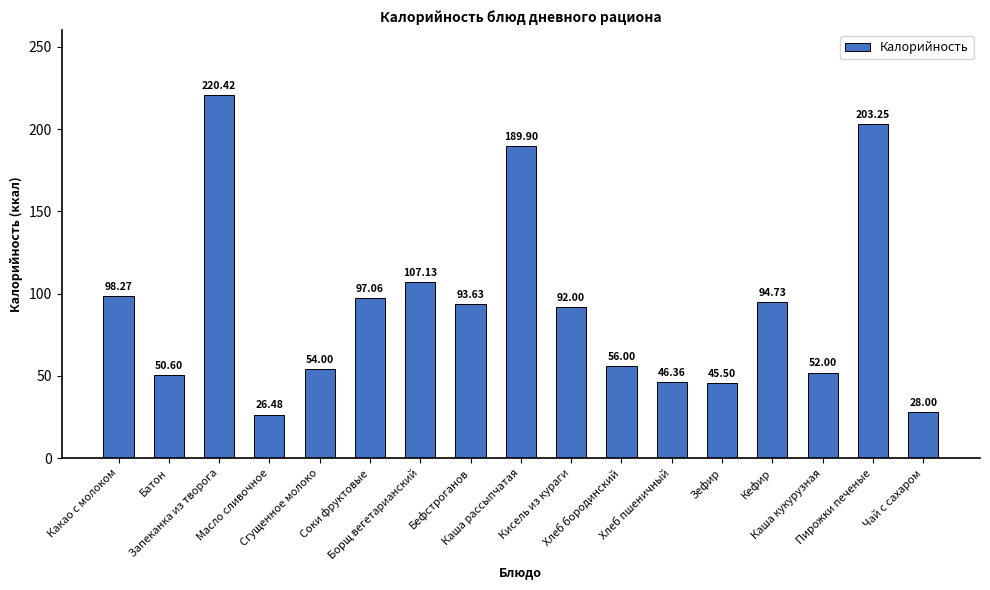

List the labels in order of value, smallest first.

Масло сливочное, Чай с сахаром, Зефир, Хлеб пшеничный, Батон, Каша кукурузная, Сгущенное молоко, Хлеб бородинский, Кисель из кураги, Бефстроганов, Кефир, Соки фруктовые, Какао с молоком, Борщ вегетарианский, Каша рассыпчатая, Пирожки печеные, Запеканка из творога